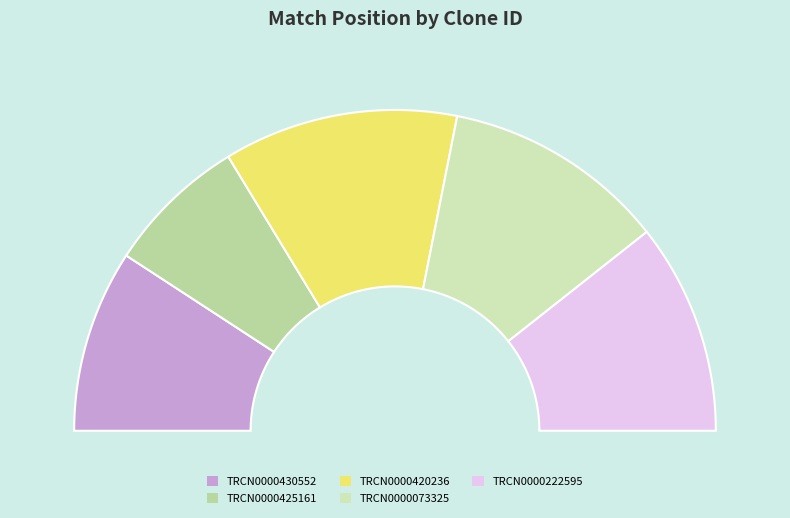

Is the sum of TRCN0000425161 and TRCN0000430552 greater than half?

No